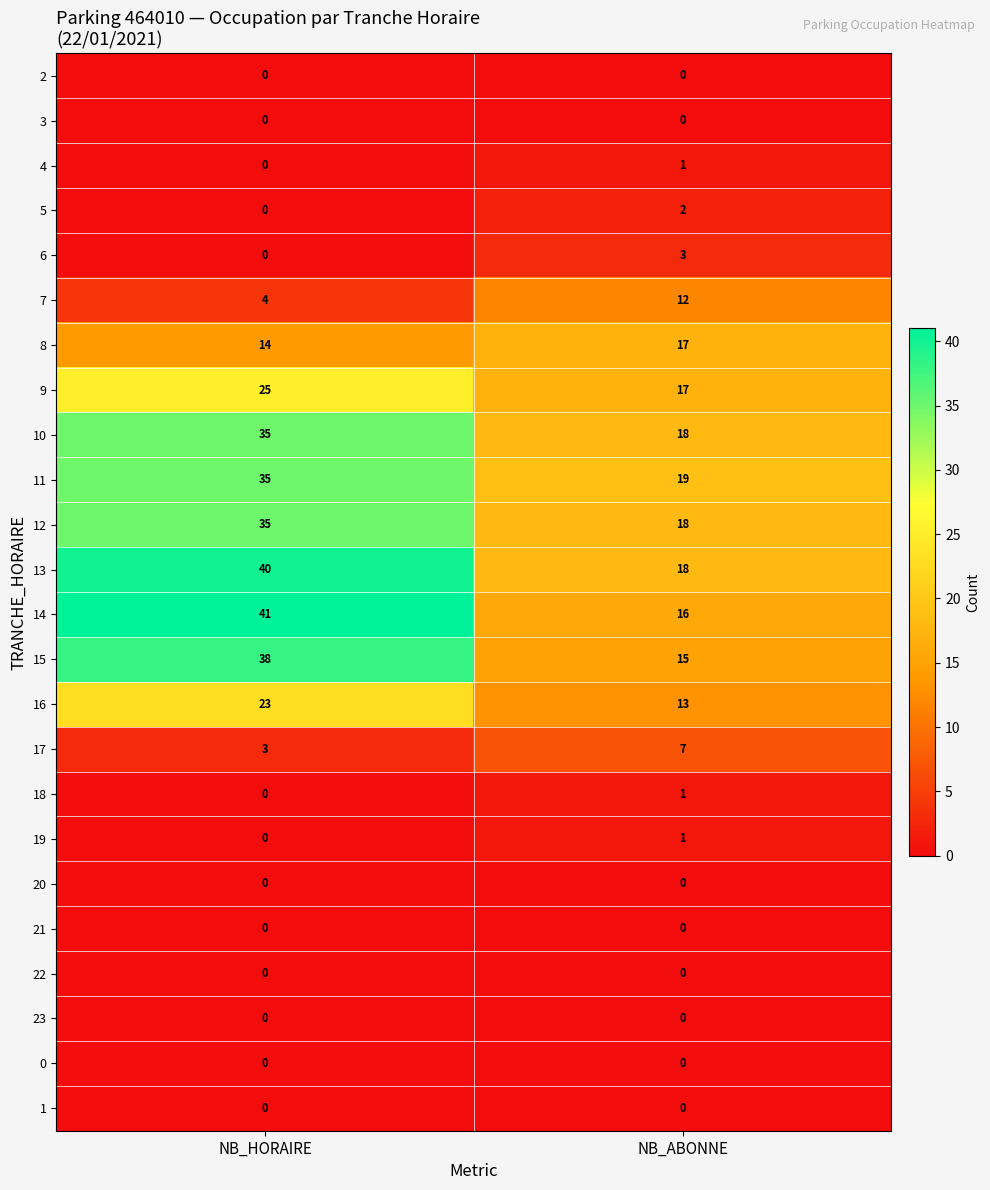

Rank the categories by 17 value from lowest to highest.

NB_HORAIRE, NB_ABONNE